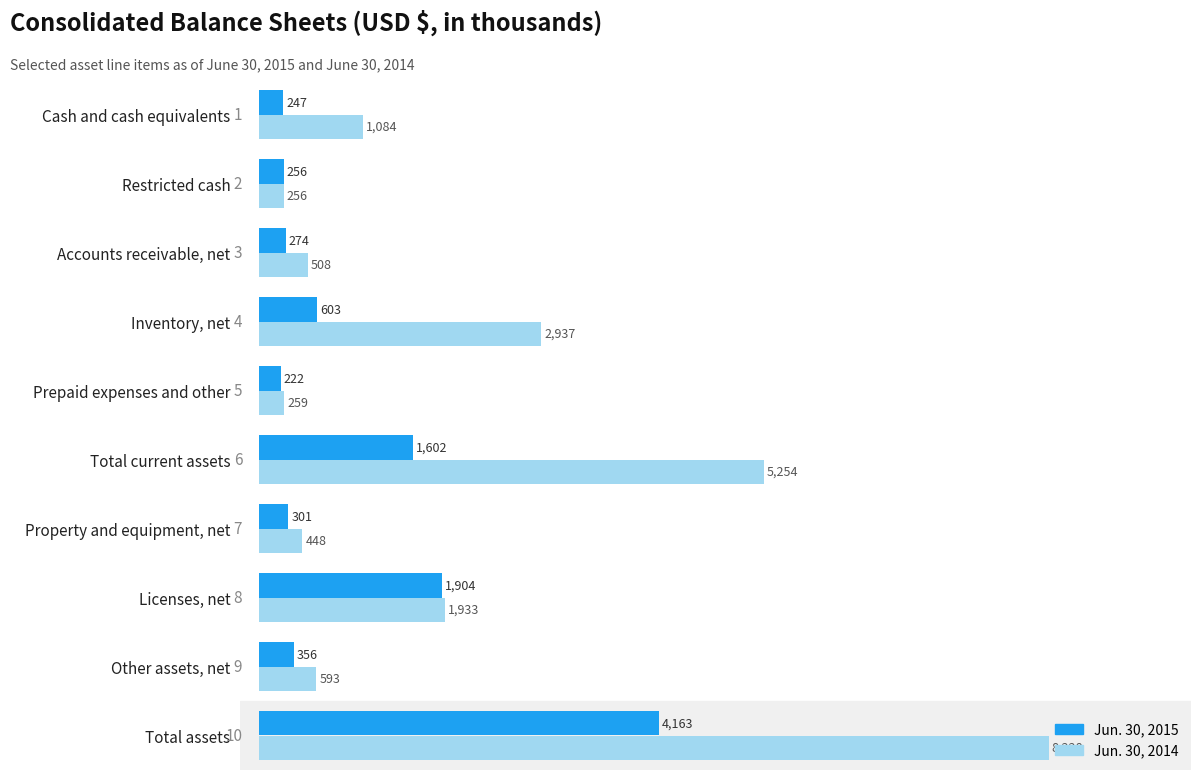

List the labels in order of Jun. 30, 2014 value, largest first.

Total assets, Total current assets, Inventory, net, Licenses, net, Cash and cash equivalents, Other assets, net, Accounts receivable, net, Property and equipment, net, Prepaid expenses and other, Restricted cash